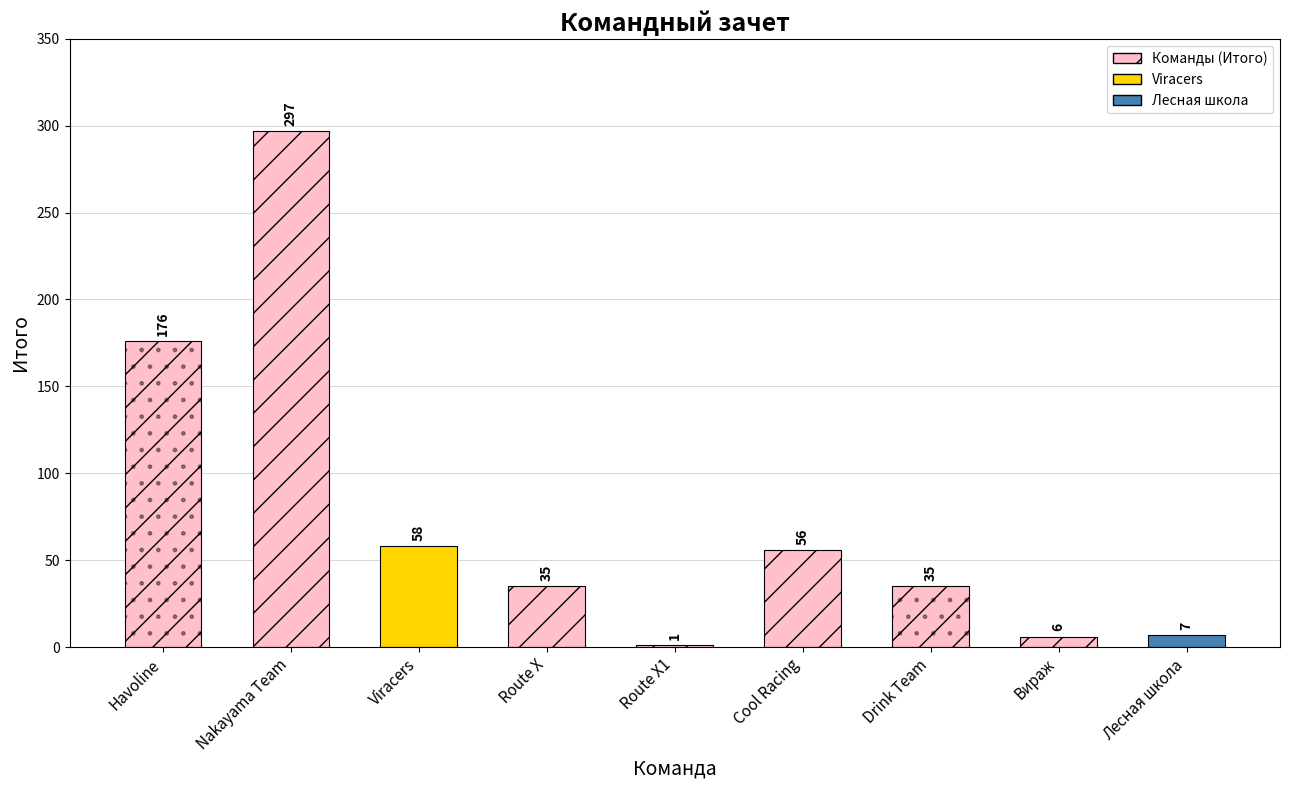

What is the sum of the values at Drink Team and Nakayama Team?

332